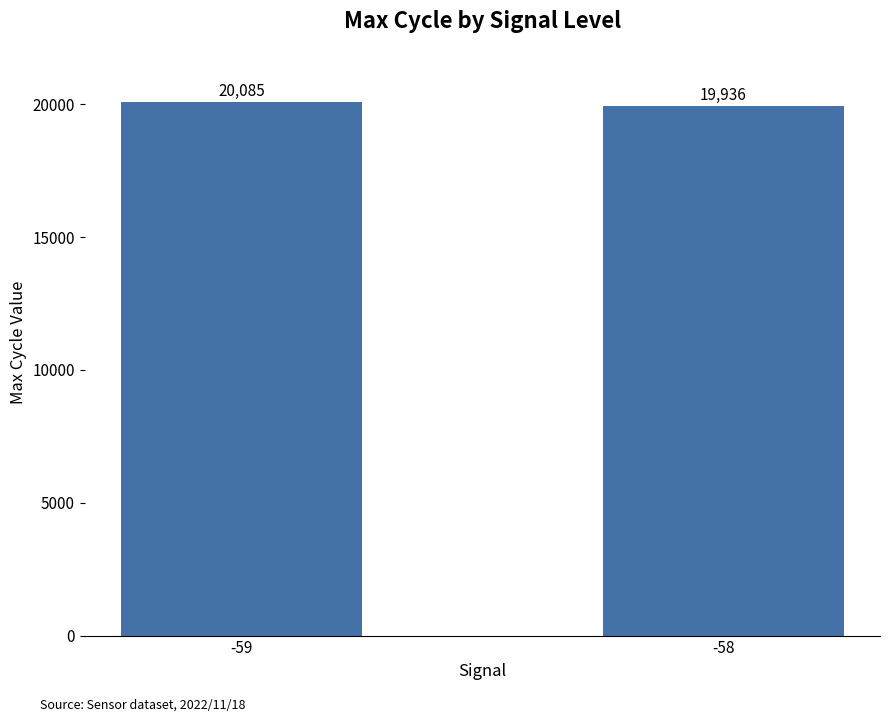

How many values are between 19936 and 20085?

2